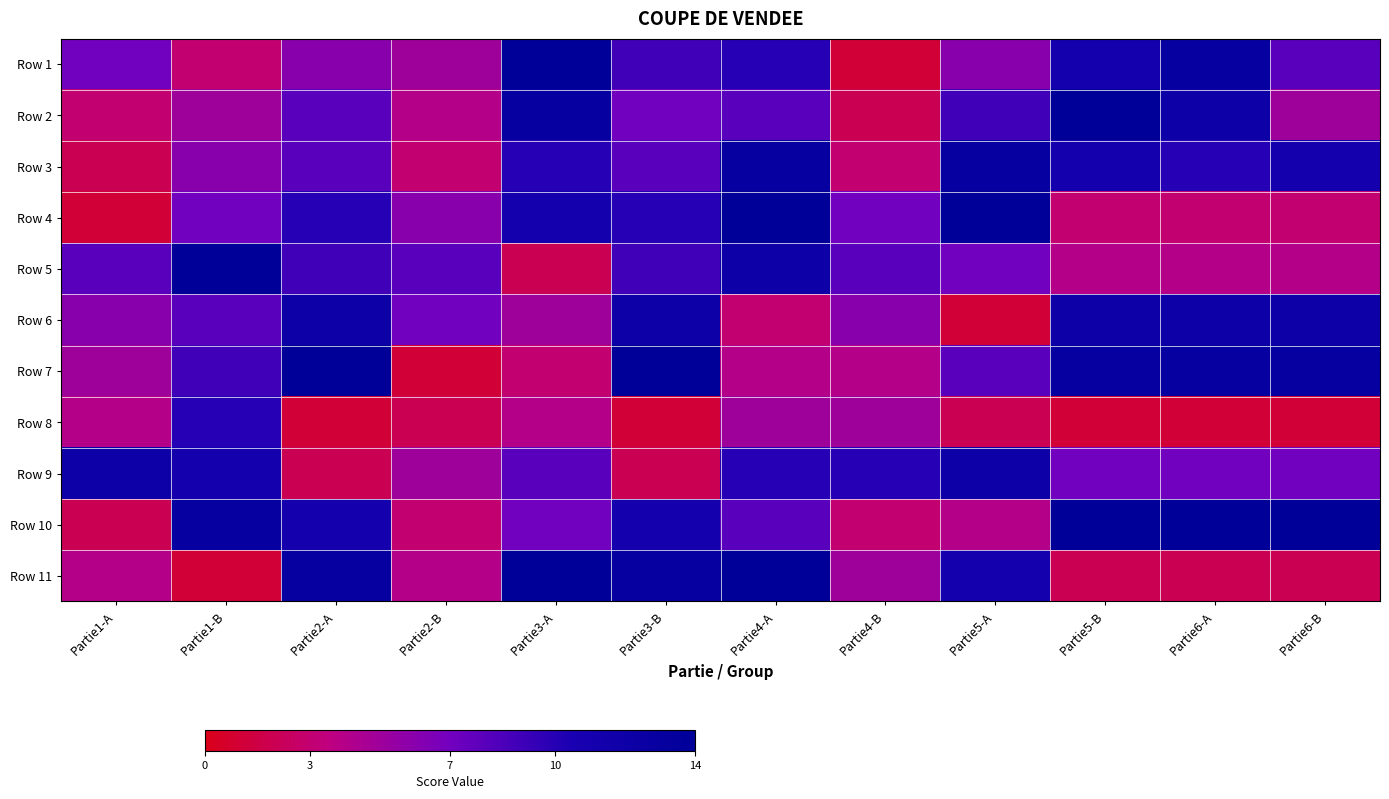

Which series has the largest total across all categories?

Row 10